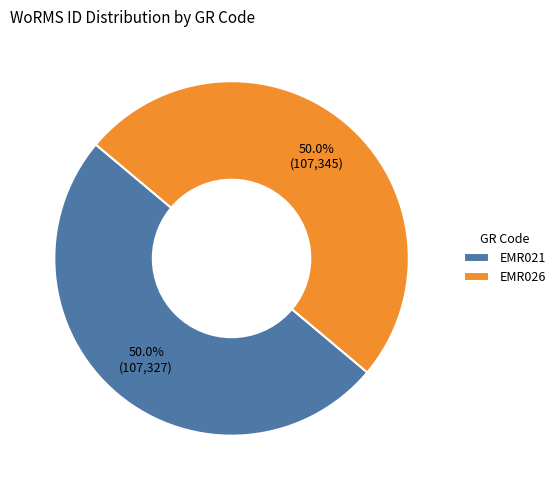

Do EMR021 and EMR026 together represent more than half of the pie?

Yes